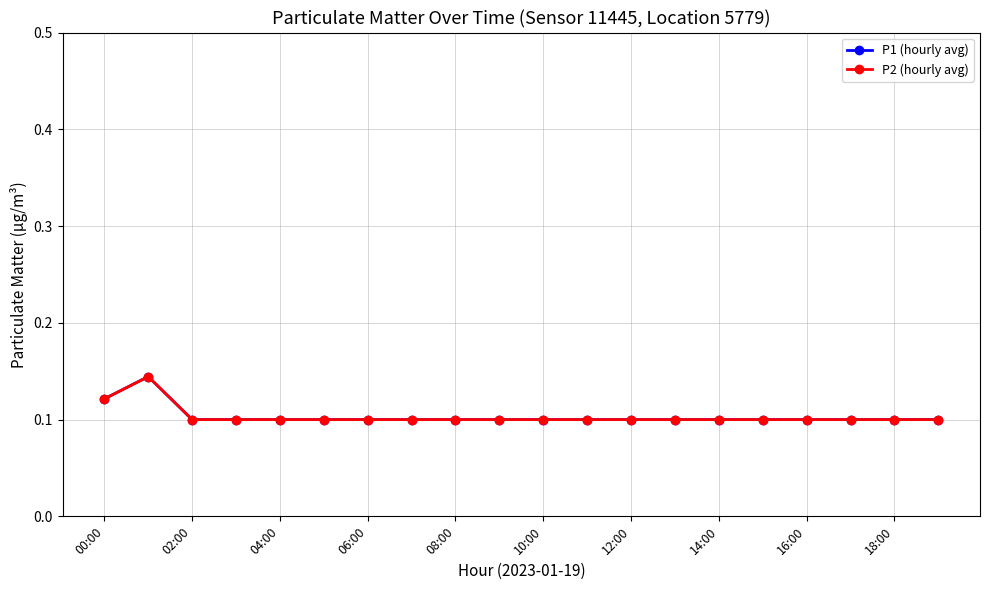

Is this an area chart (filled region under the line)?

No